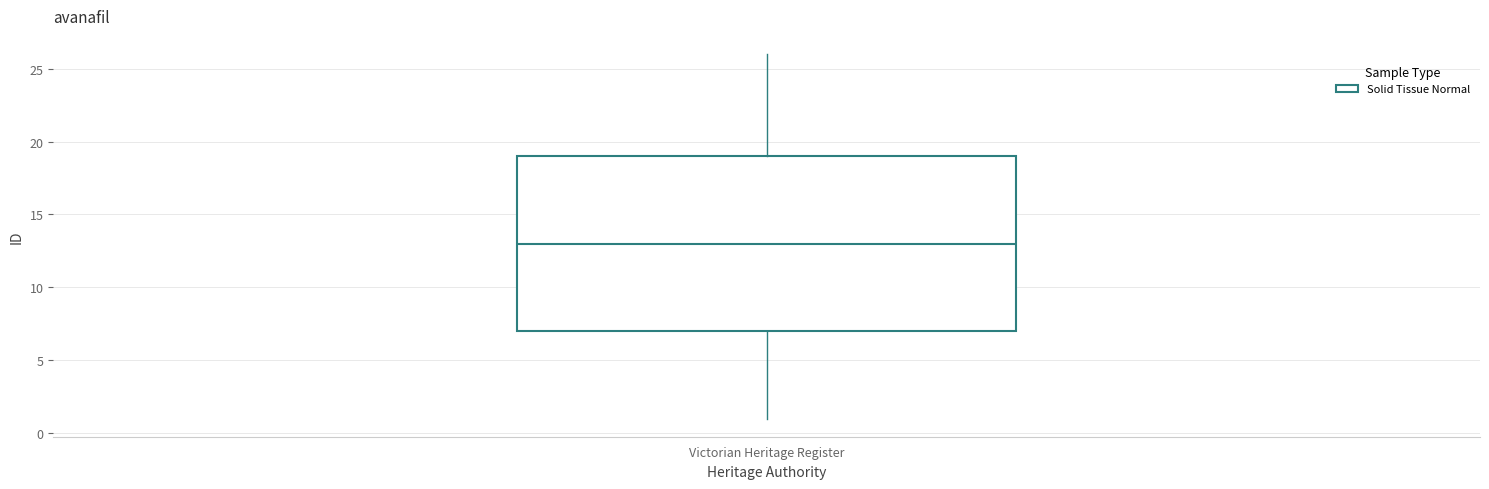

Where does the upper whisker of the box for Victorian Heritage Register end on the y-axis? The values are not printed on the chart, so give them approximately, as read against the axis.

26